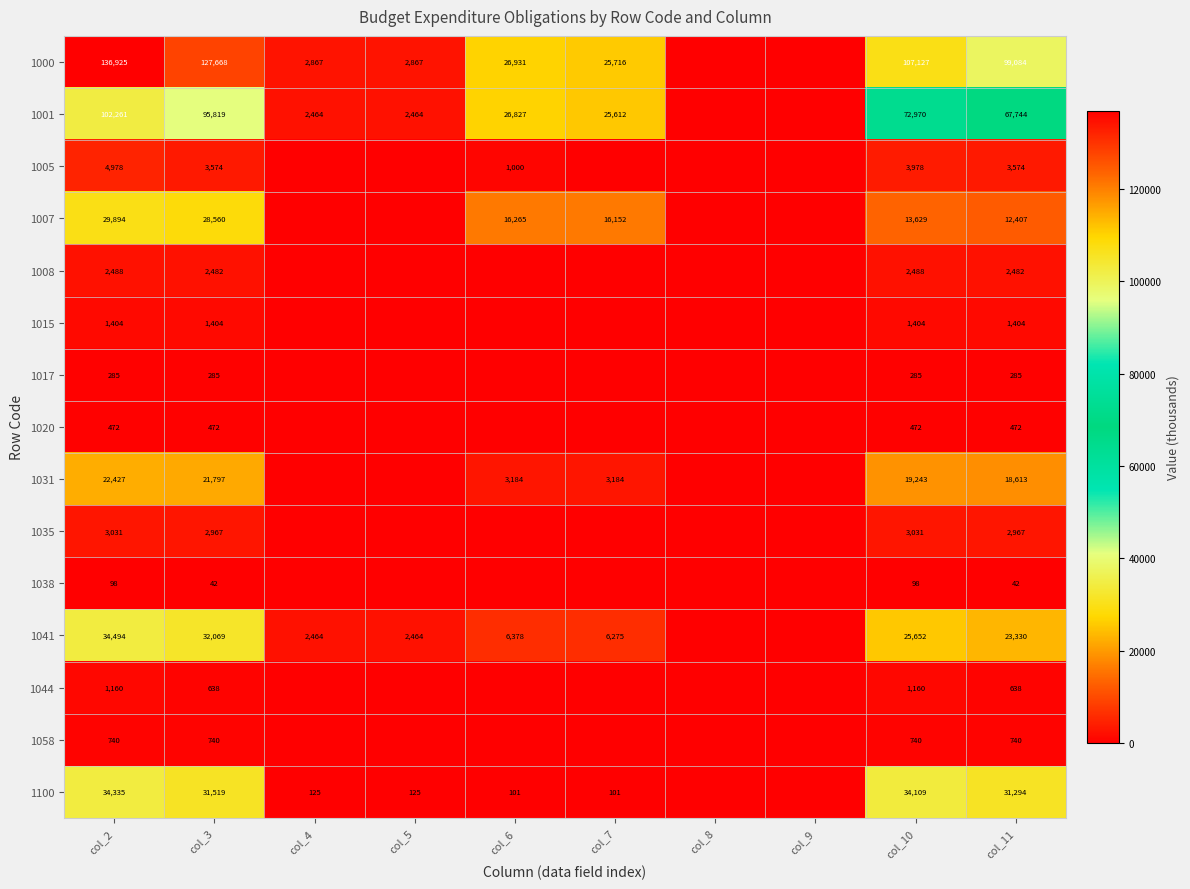

What is the sum of the 1100 values at col_5 and col_3?

31644